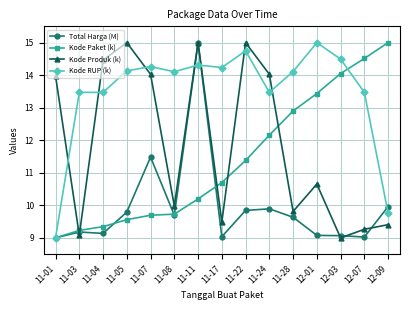

Between 11-04 and 11-11, which series saw the biggest shift?

Total Harga (M)